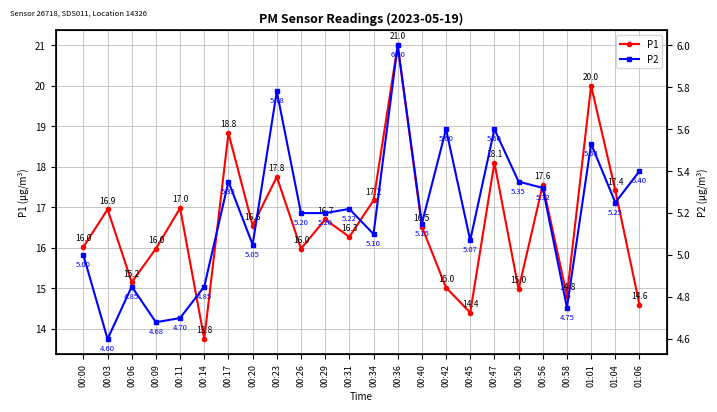

What is the total value across all series at 00:36?

27.0